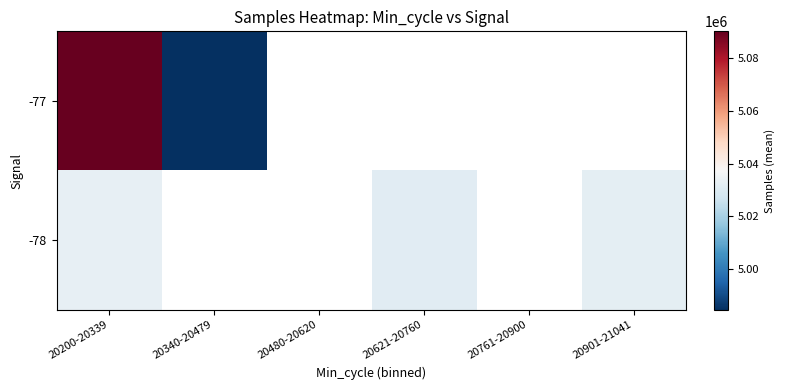

What is the greatest value displayed?

5090061.3